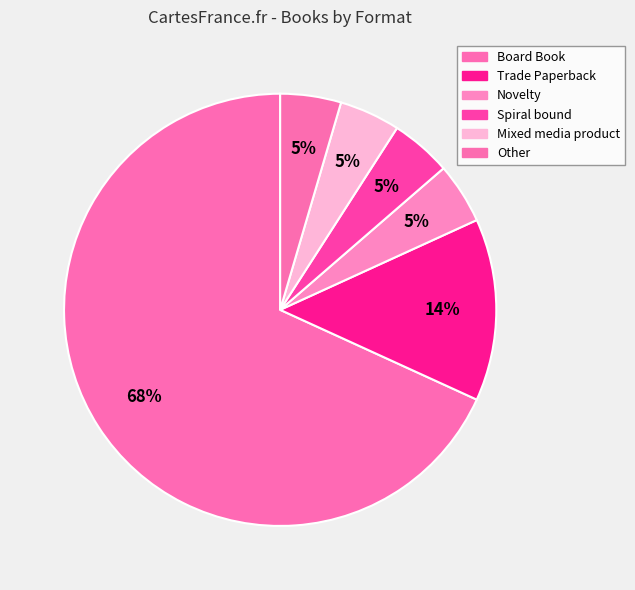

How many slices are in this pie chart?

6